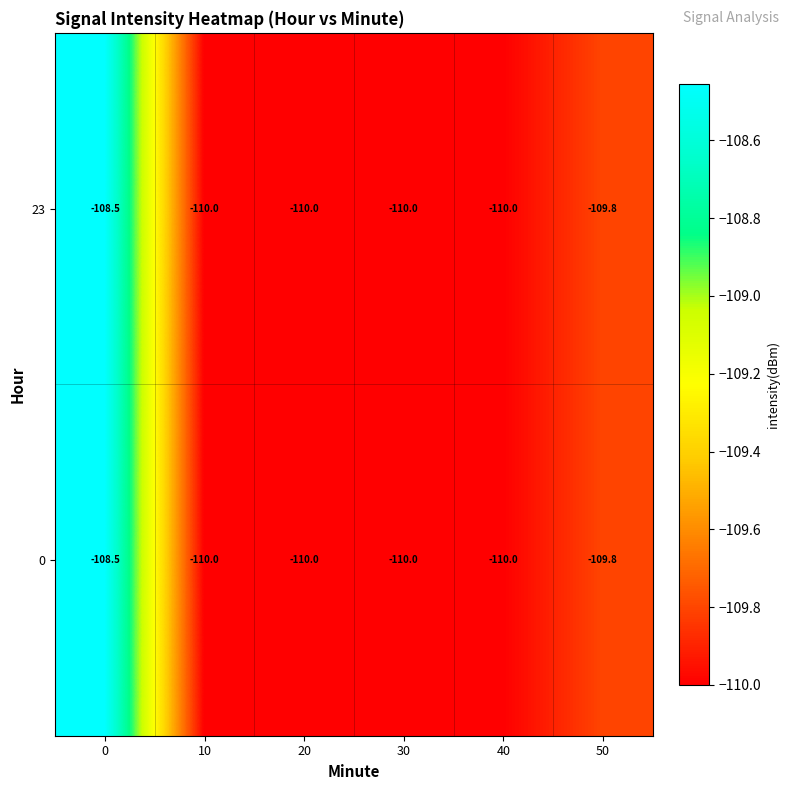

What is the difference between the 23 values at 0 and 30?

1.5